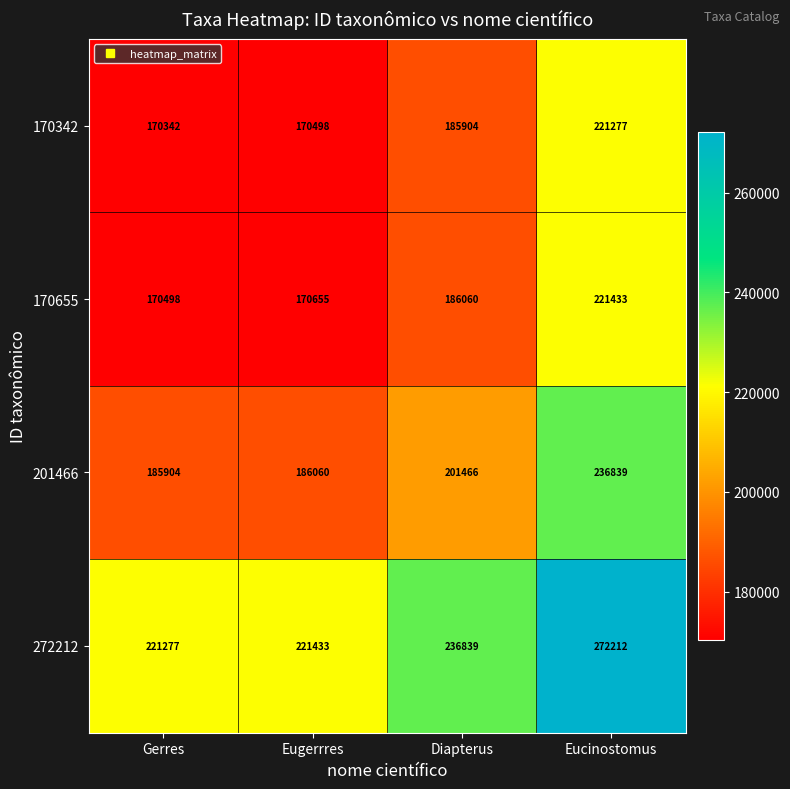

What is the total value across all series at Diapterus?

810269